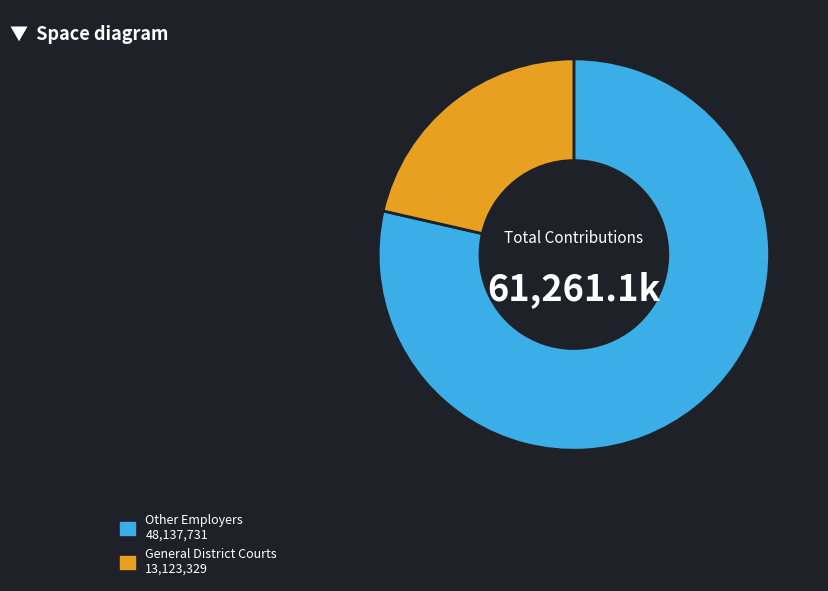

Is there any slice that represents more than half of the pie?

Yes